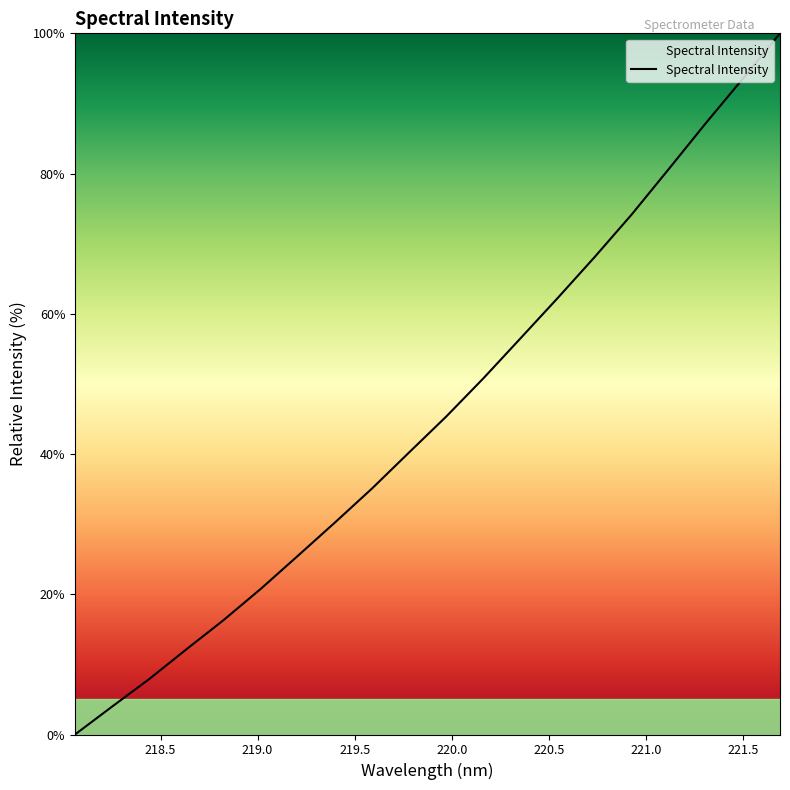

What is the greatest value displayed?

100.0